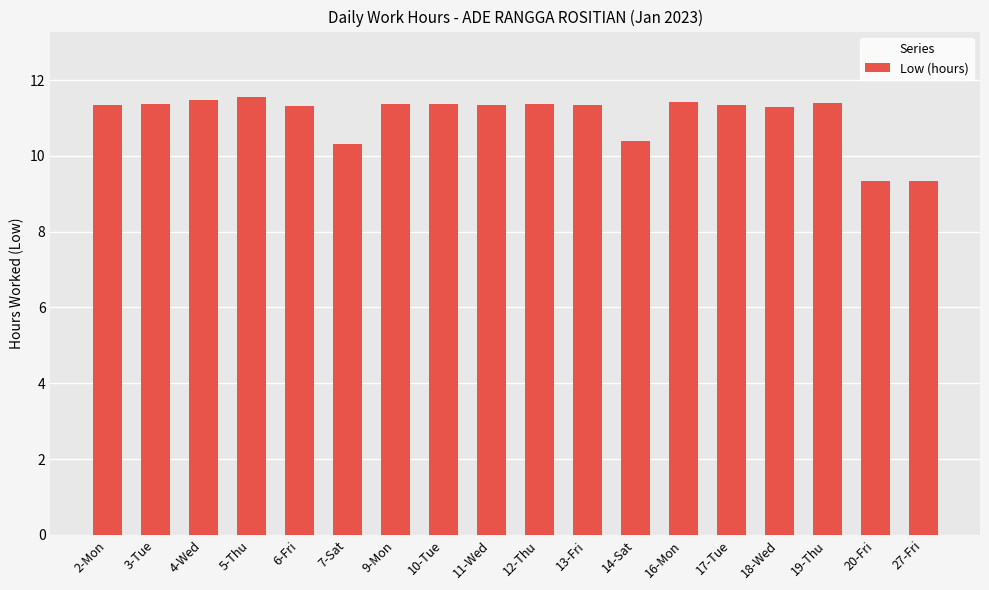

What is the average value?

11.0